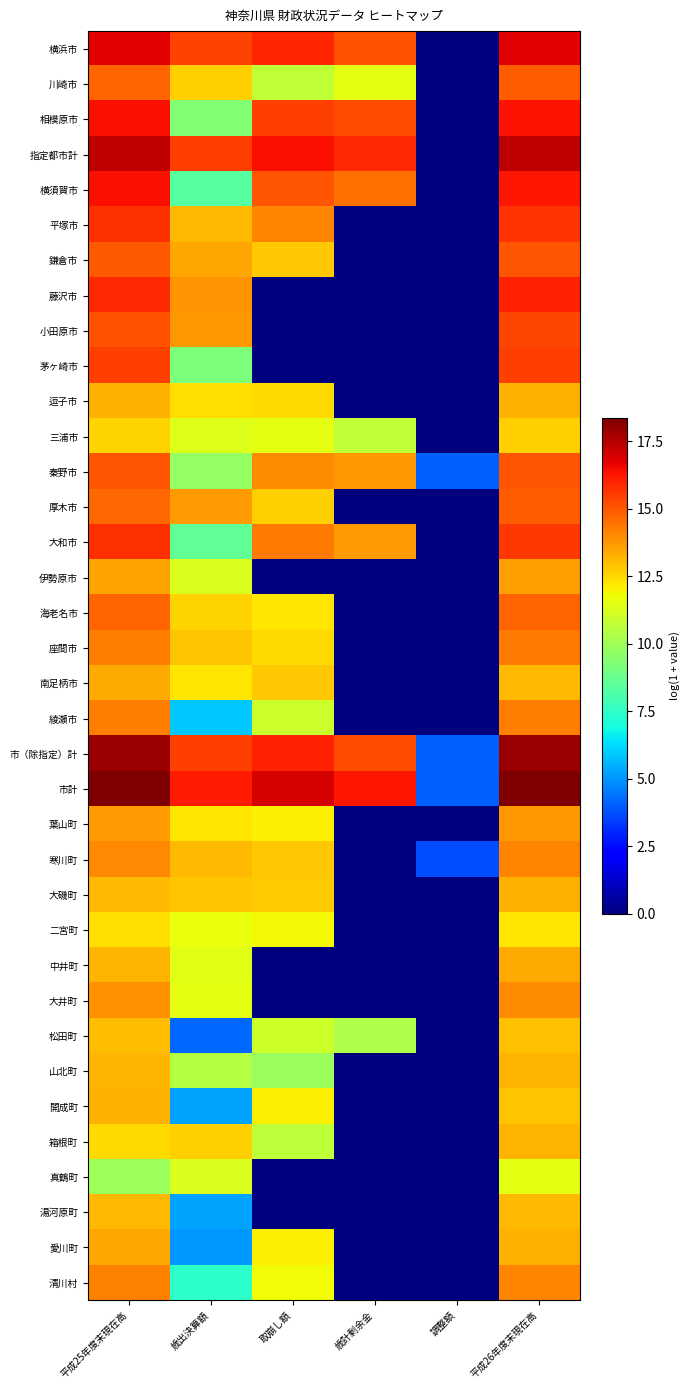

Rank the series by their maximum value, from lowest to highest.

真鶴町, 二宮町, 三浦市, 松田町, 湯河原町, 山北町, 箱根町, 大磯町, 逗子市, 開成町, 中井町, 南足柄市, 愛川町, 伊勢原市, 葉山町, 大井町, 寒川町, 清川村, 綾瀬市, 座間市, 海老名市, 川崎市, 厚木市, 鎌倉市, 秦野市, 小田原市, 茅ヶ崎市, 大和市, 平塚市, 藤沢市, 横須賀市, 相模原市, 横浜市, 指定都市計, 市（除指定）計, 市計